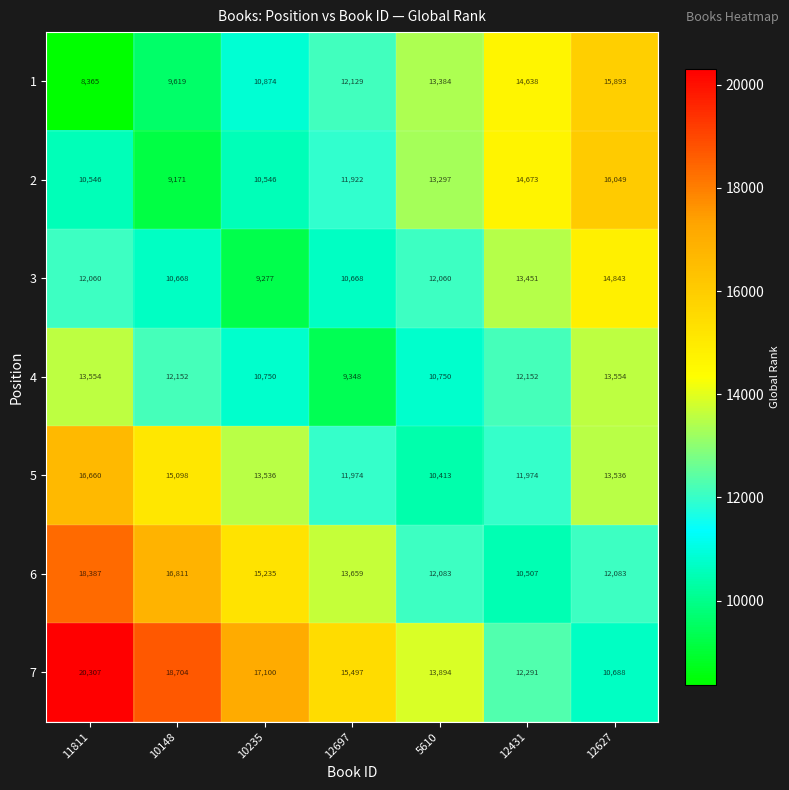

Is the value of 2 at 10148 greater than the value of 7 at 10148?

No